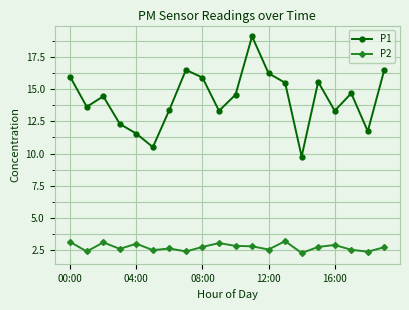

What is the value of the P2 point at the 7th from the left?

2.6